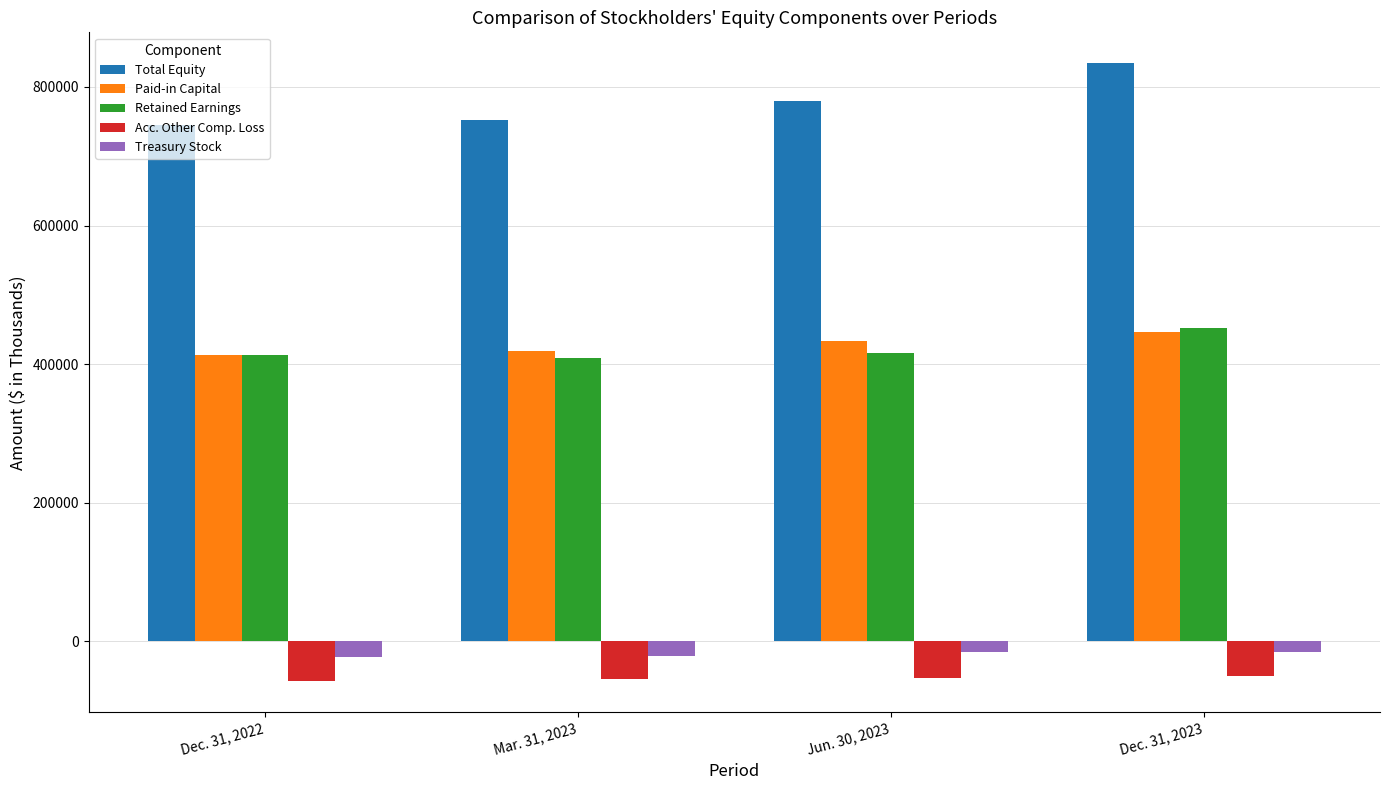

Which series changed the most between Mar. 31, 2023 and Jun. 30, 2023?

Total Equity